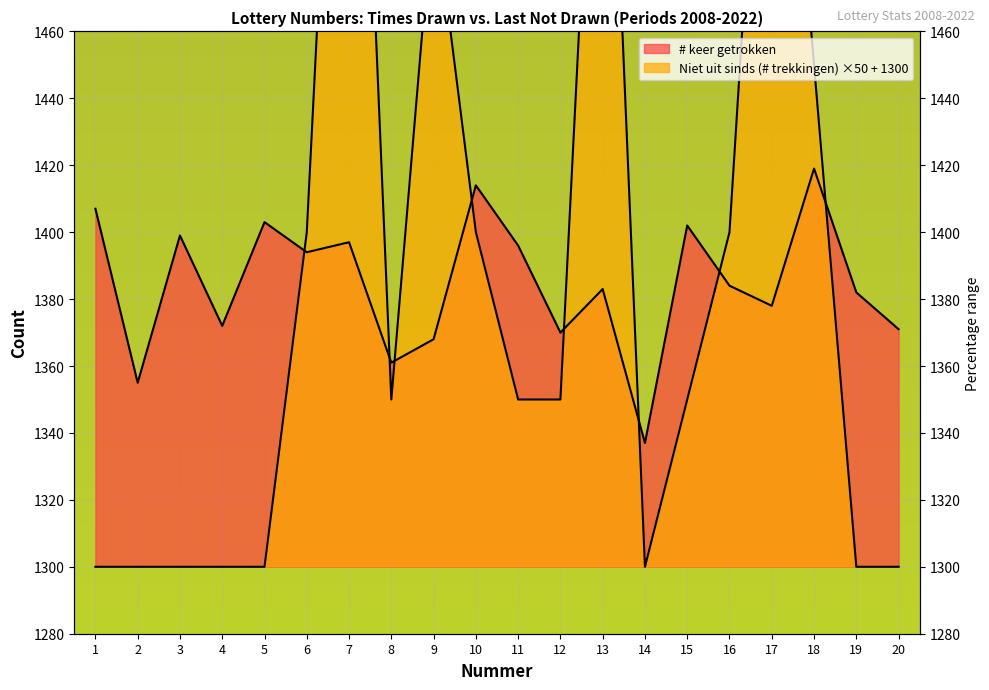

Which series has the largest total across all categories?

Niet uit sinds (# trekkingen)